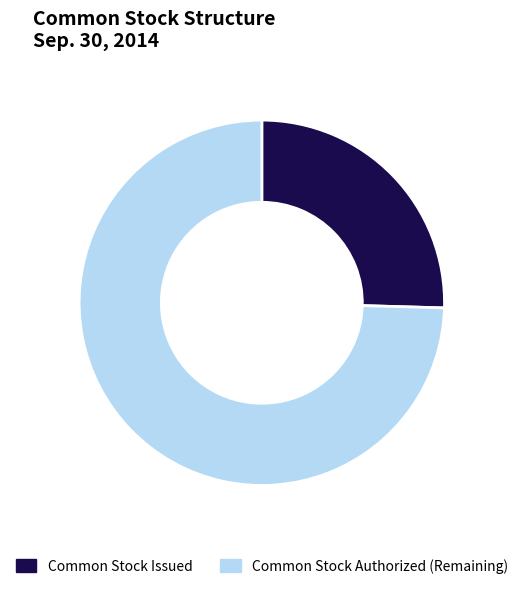

Does any single category account for the majority?

Yes